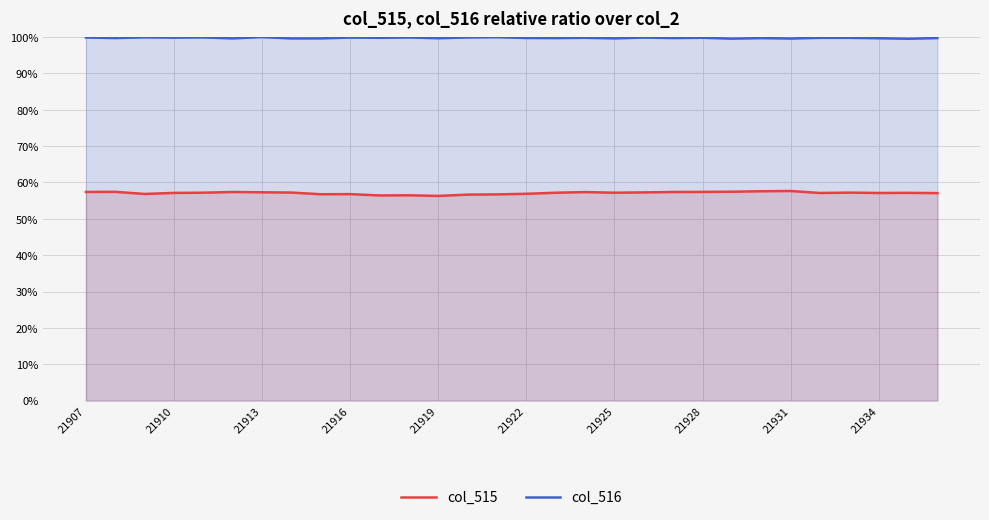

What are all the series names shown in the legend?

col_515, col_516